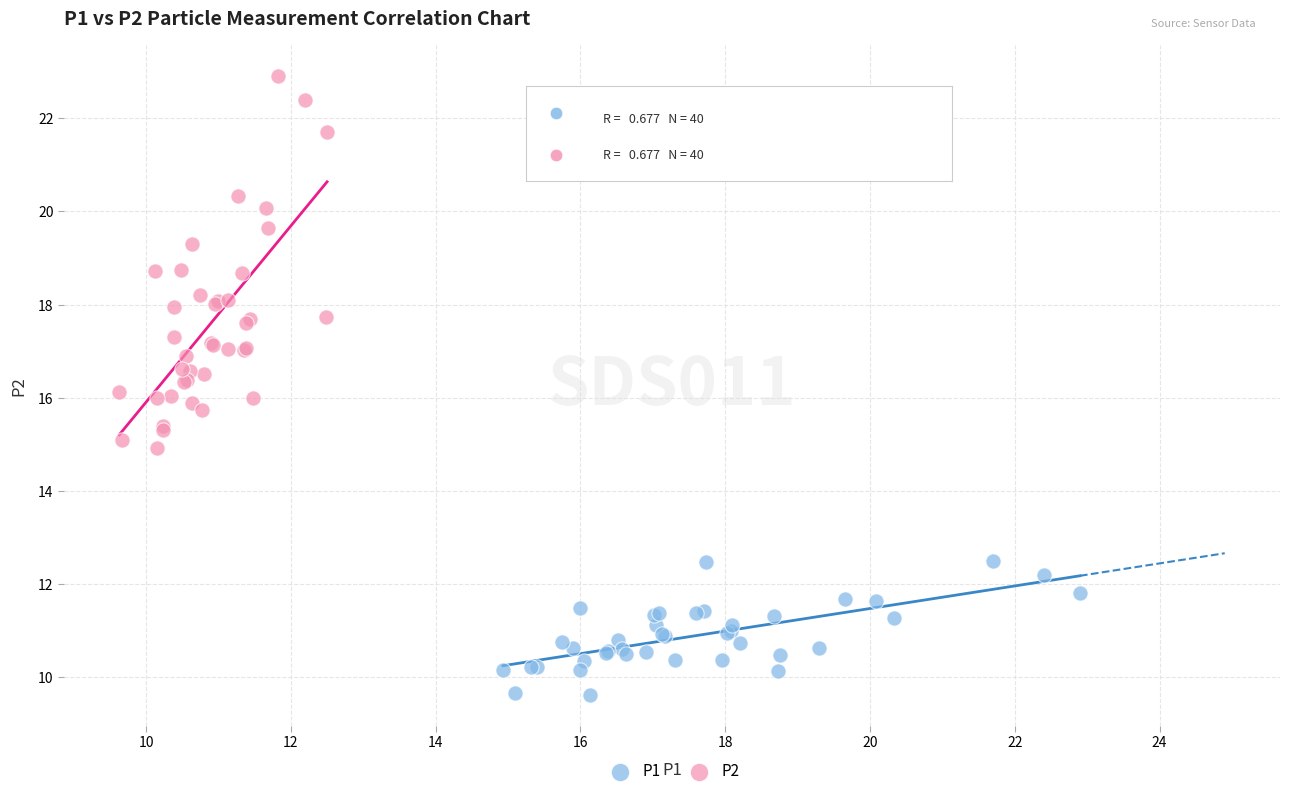

Which series has the widest spread of Y values?

P2